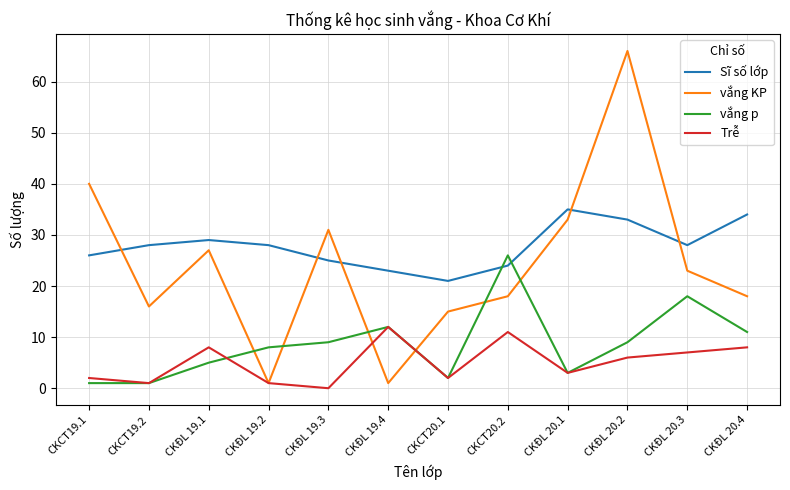

At which label does Sĩ số lớp reach its peak?

CKĐL 20.1